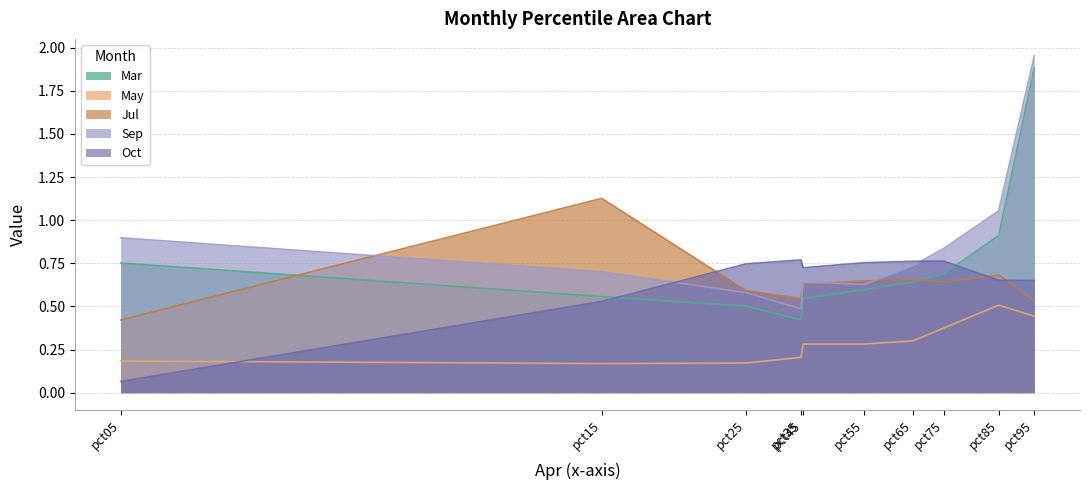

Which series changed the most between pct85 and pct95?

Mar